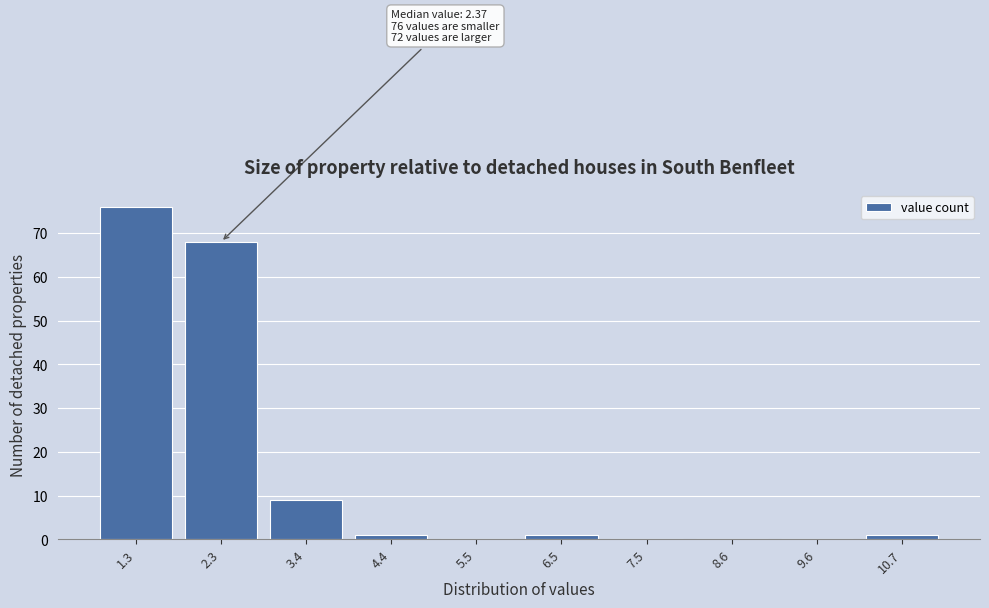

Reading left to right, what are all the values shown in this chart?

1.3=76	2.3=68	3.4=9	4.4=1	5.5=0	6.5=1	7.5=0	8.6=0	9.6=0	10.7=1